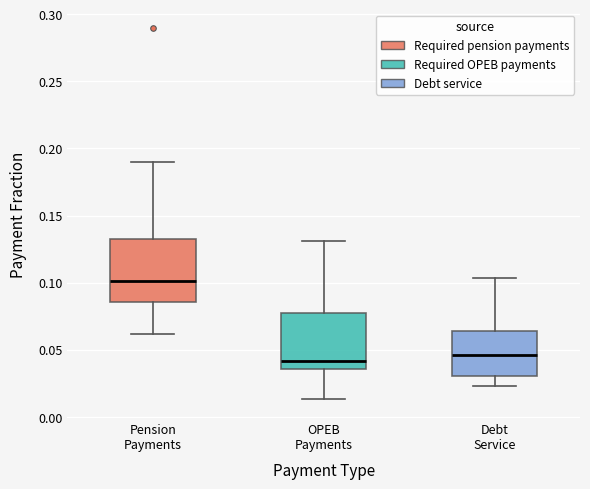

Reading left to right, transcribe this box plot: for each box, give where its median line is, the range the box spans, and where its two whiskers end, as read against the y-axis. The values are not printed on the chart, so give them approximately, as read against the axis.

Pension Payments: median 0.100, box 0.085 to 0.135, whiskers 0.060 to 0.190
OPEB Payments: median 0.040, box 0.035 to 0.075, whiskers 0.015 to 0.130
Debt Service: median 0.045, box 0.030 to 0.065, whiskers 0.025 to 0.105